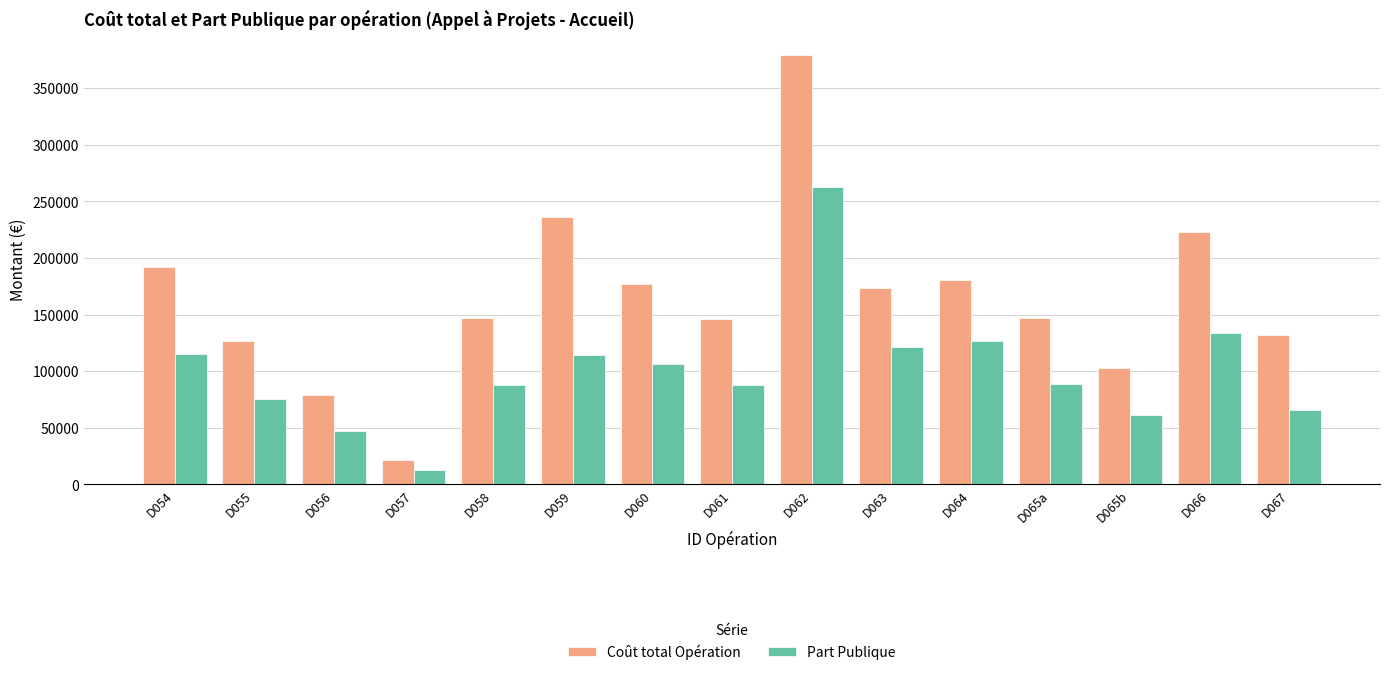

The value of Coût total Opération at D063 is 78783.1. True or false?

False